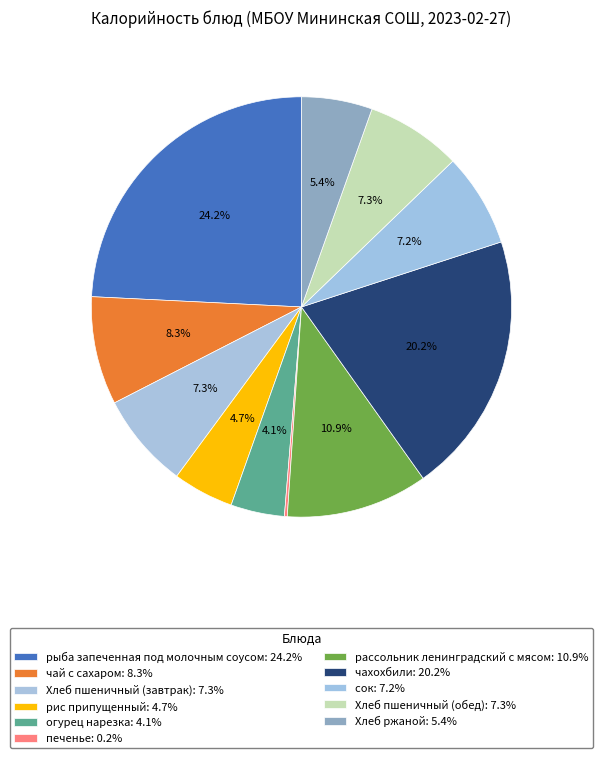

To the nearest percent, what is the average slice percentage?

9%